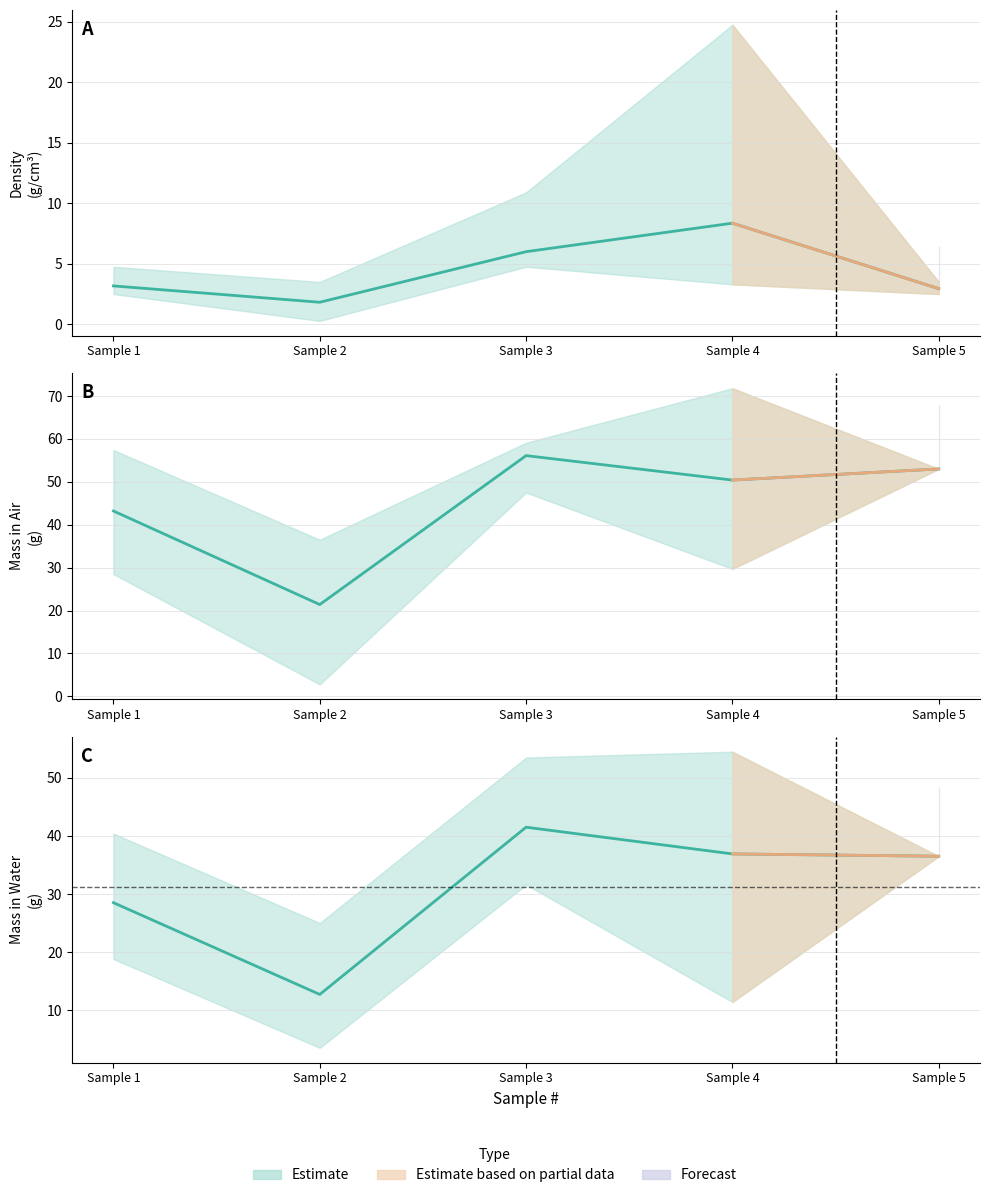

Rank the series by their average value, from highest to lowest.

Mean MASS IN AIR(G), Mean MASS(G), Mean DENSITY (G/CM3)